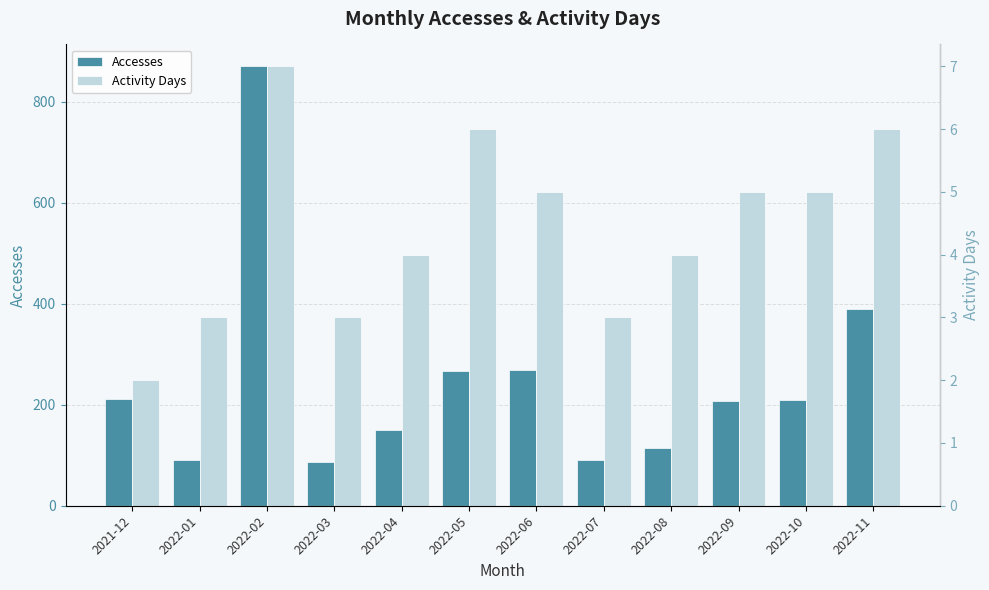

What is the difference between the maximum and minimum values in the Accesses series?

783